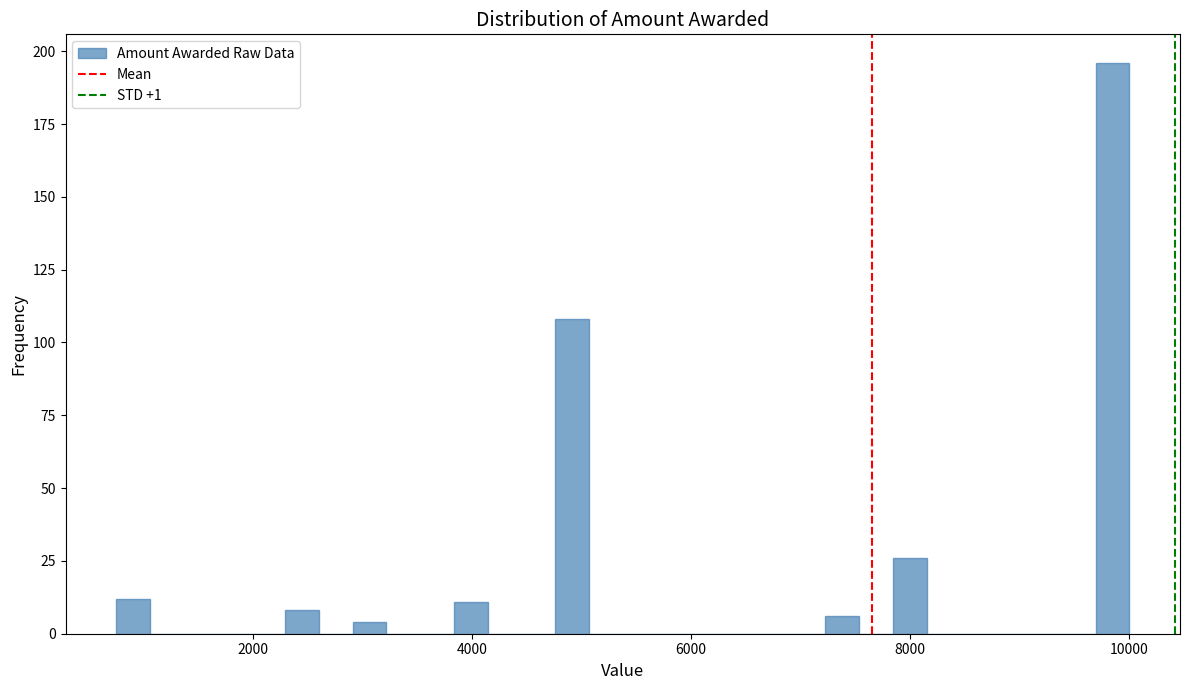

Read against the x-axis, roughly where is the centre of the tallest bar?

9800